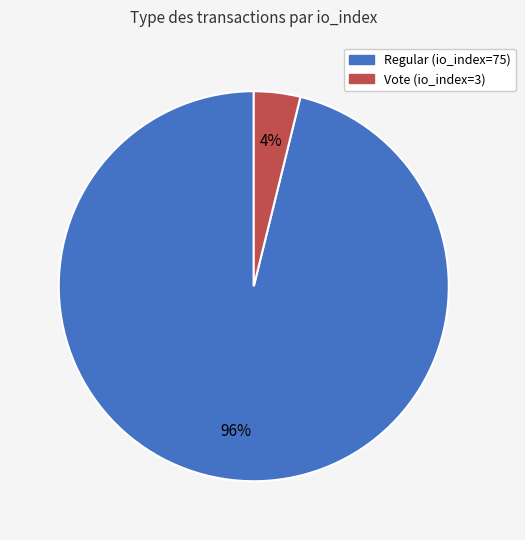

How many slices are in this pie chart?

2